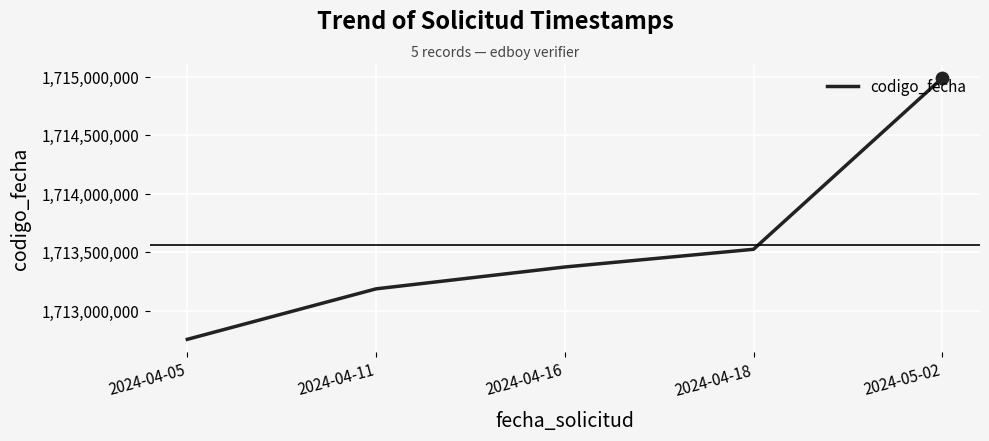

What is the ratio of the value at 2024-04-05 to the value at 2024-04-16?

1.0